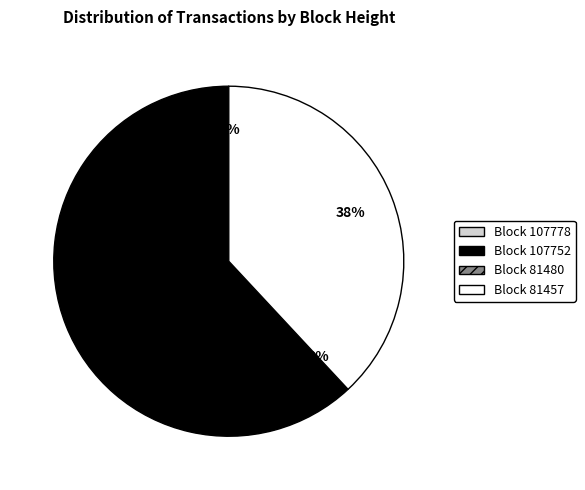

To the nearest percent, what is the average slice percentage?

25%